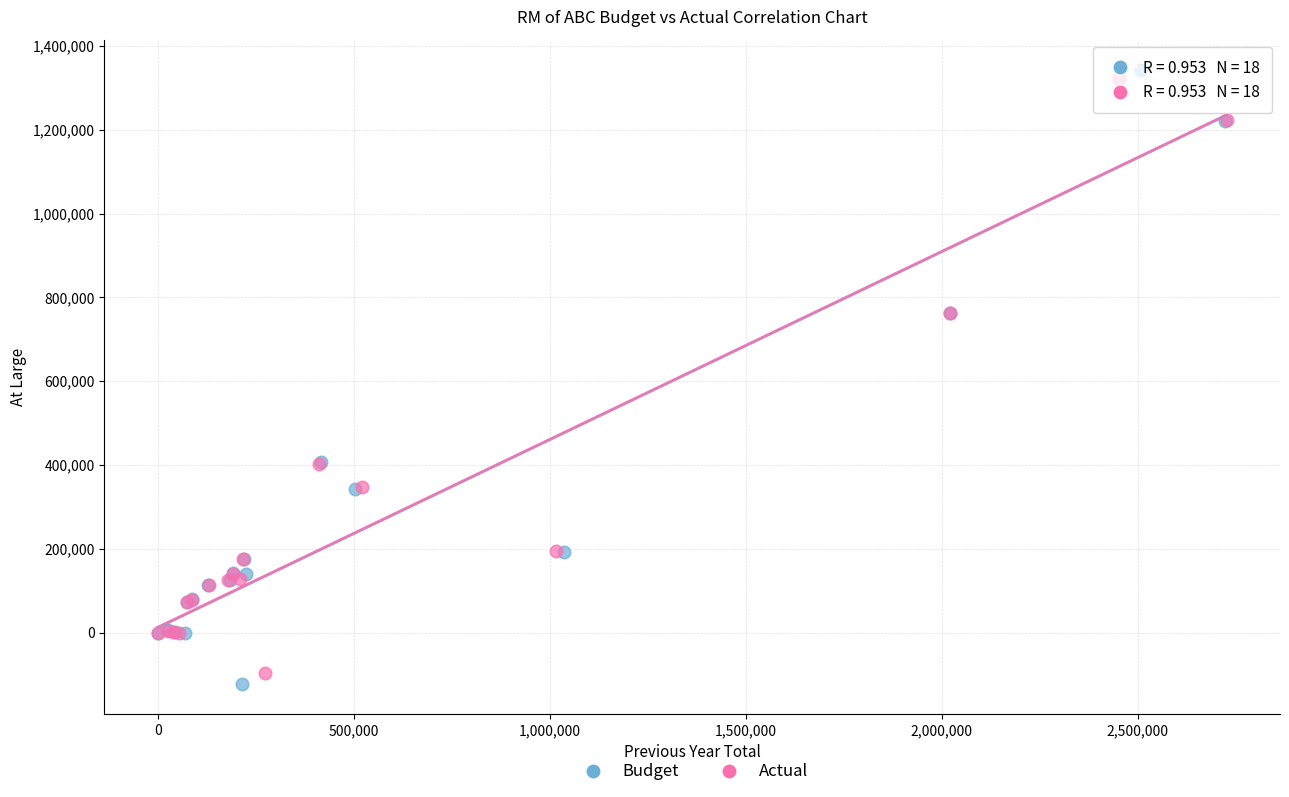

Which series has the largest Y range (max minus min)?

Budget